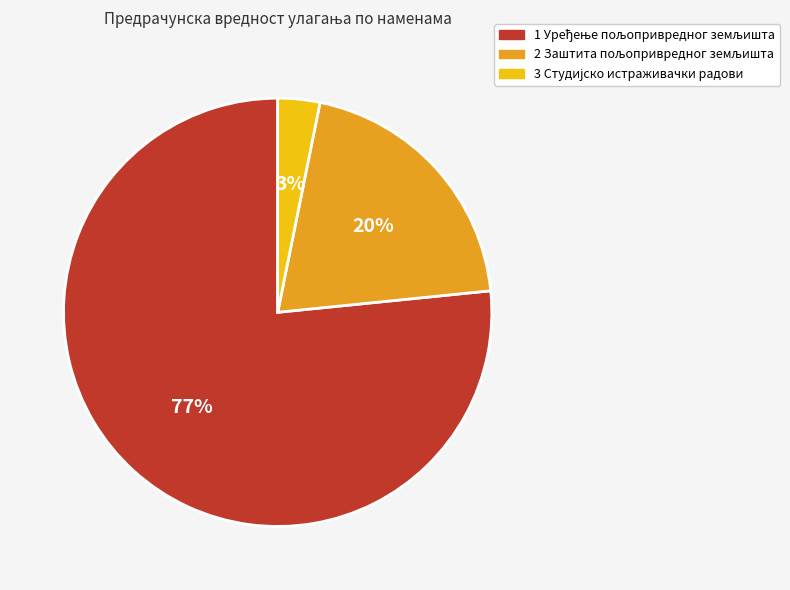

To the nearest percent, what is the average slice percentage?

33%